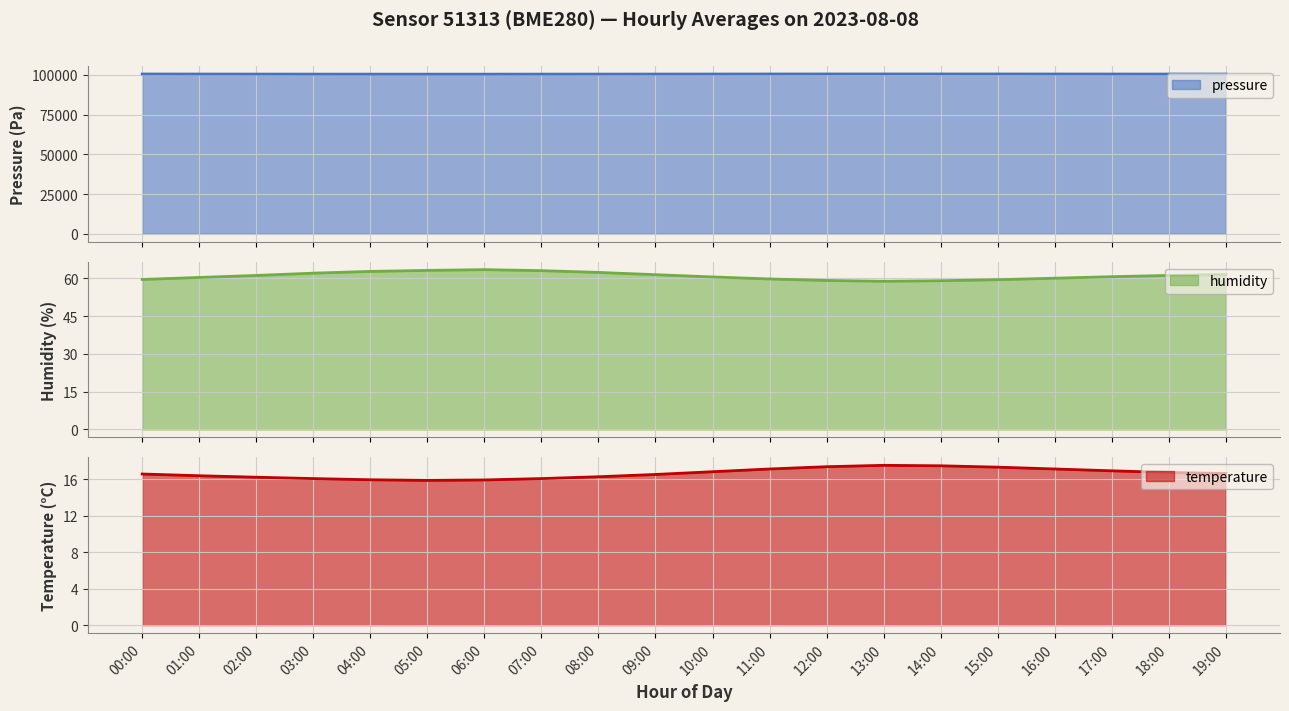

What is the value of the humidity point at the 17th from the left?

60.1